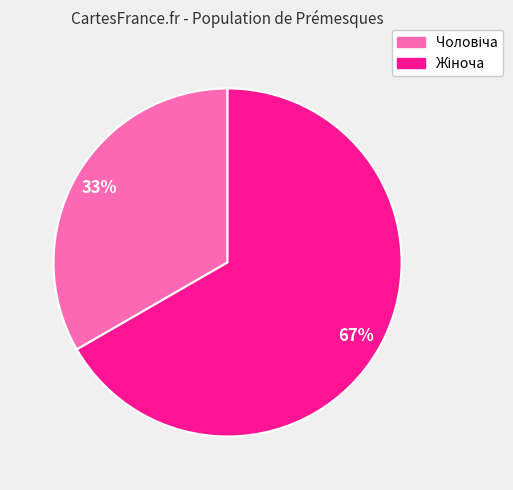

To the nearest percent, what is the average slice percentage?

50%